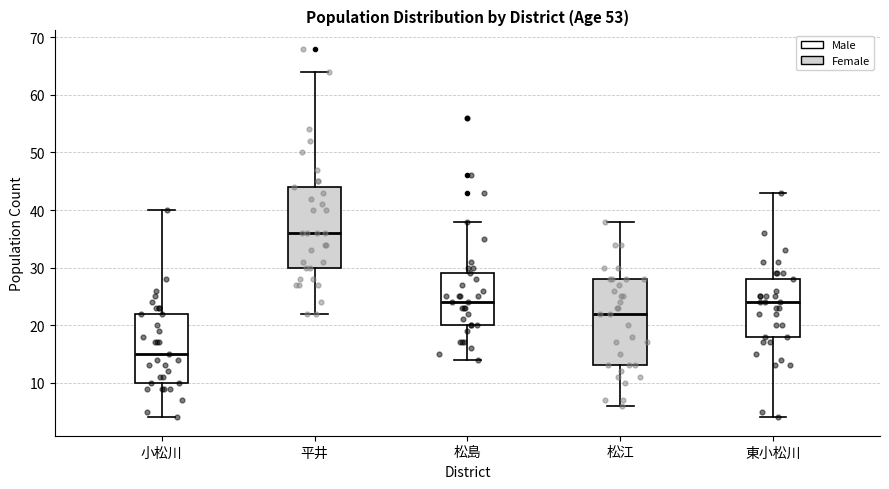

Reading left to right, transcribe this box plot: for each box, give where its median line is, the range the box spans, and where its two whiskers end, as read against the y-axis. The values are not printed on the chart, so give them approximately, as read against the axis.

小松川: median 15, box 10 to 22, whiskers 4 to 40
平井: median 36, box 30 to 44, whiskers 22 to 64
松島: median 24, box 20 to 29, whiskers 14 to 38
松江: median 22, box 13 to 28, whiskers 6 to 38
東小松川: median 24, box 18 to 28, whiskers 4 to 43